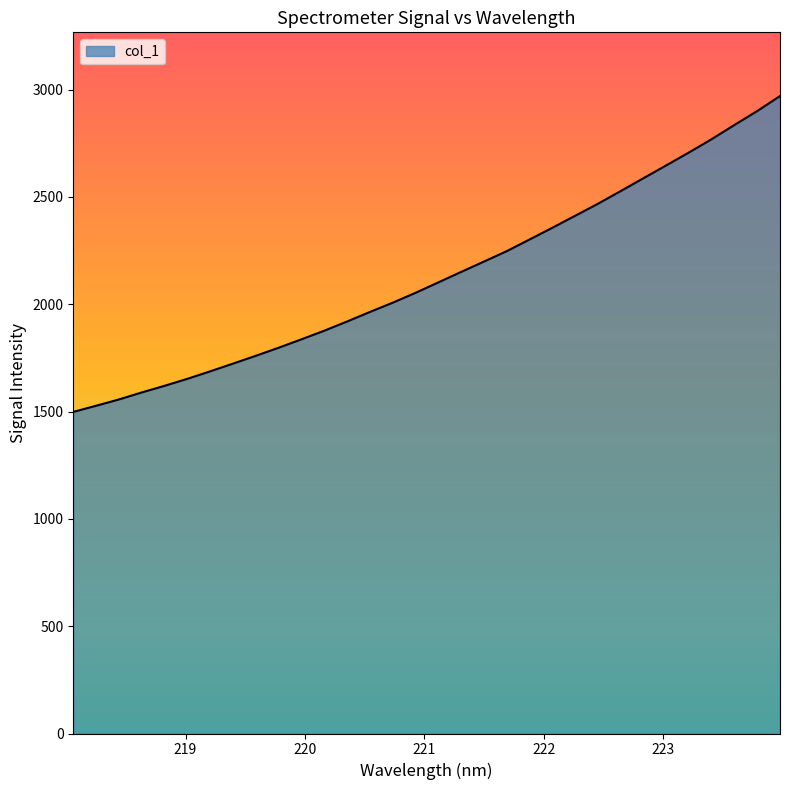

What is the smallest value displayed?

1498.3